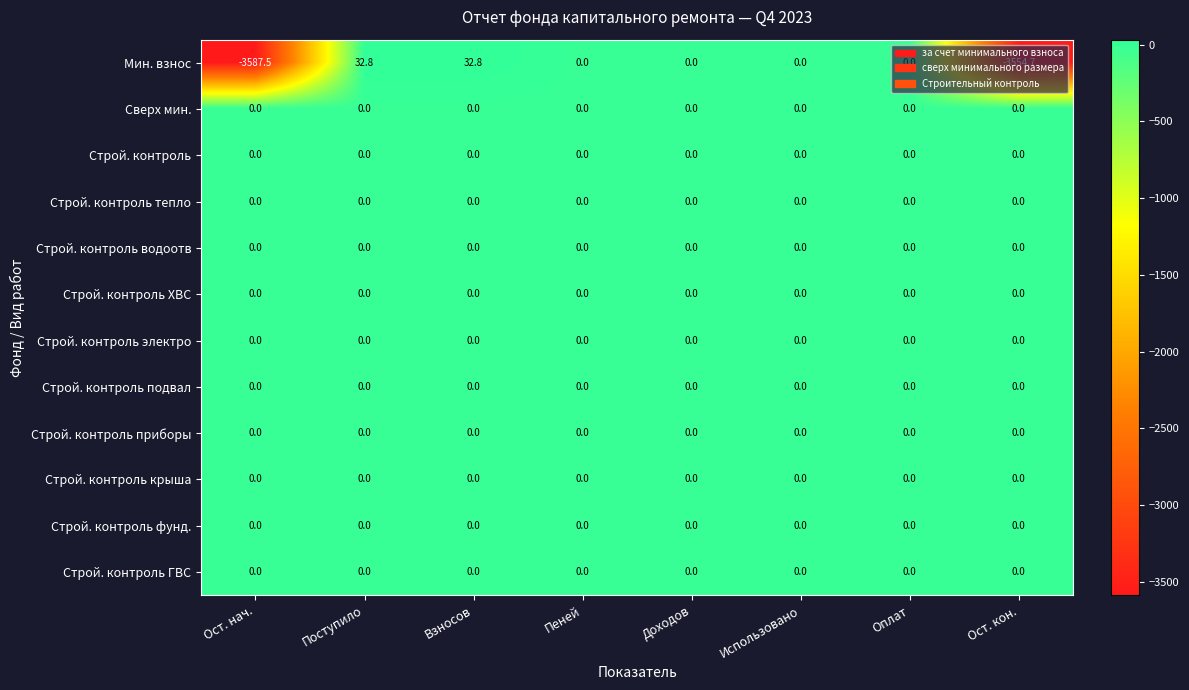

What is the difference between the second highest and second lowest values in the Мин. взнос series?

3587.5